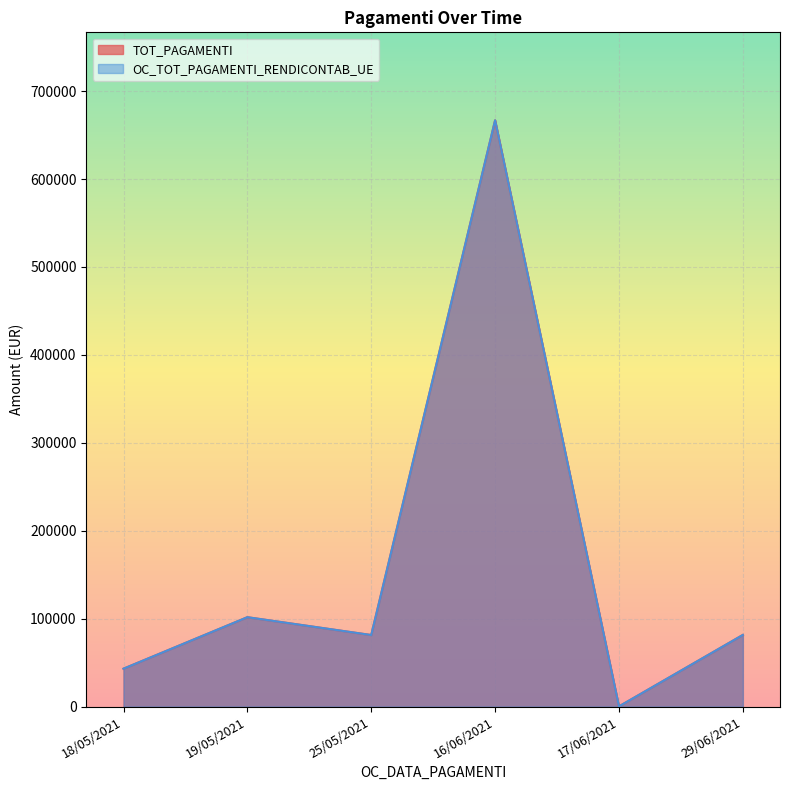

How many lines are shown in the chart?

2